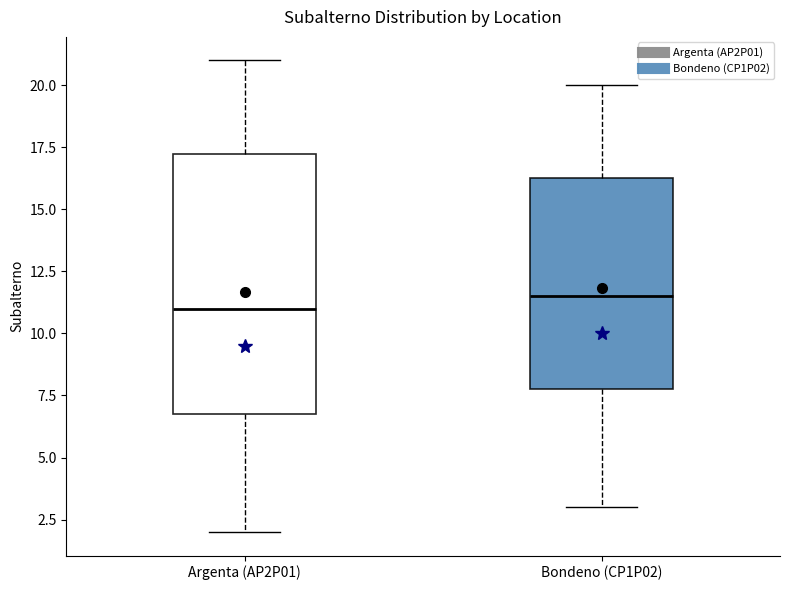

Reading left to right, transcribe this box plot: for each box, give where its median line is, the range the box spans, and where its two whiskers end, as read against the y-axis. The values are not printed on the chart, so give them approximately, as read against the axis.

Argenta (AP2P01): median 11.0, box 7.0 to 17.5, whiskers 2.0 to 21.0
Bondeno (CP1P02): median 11.5, box 8.0 to 16.5, whiskers 3.0 to 20.0